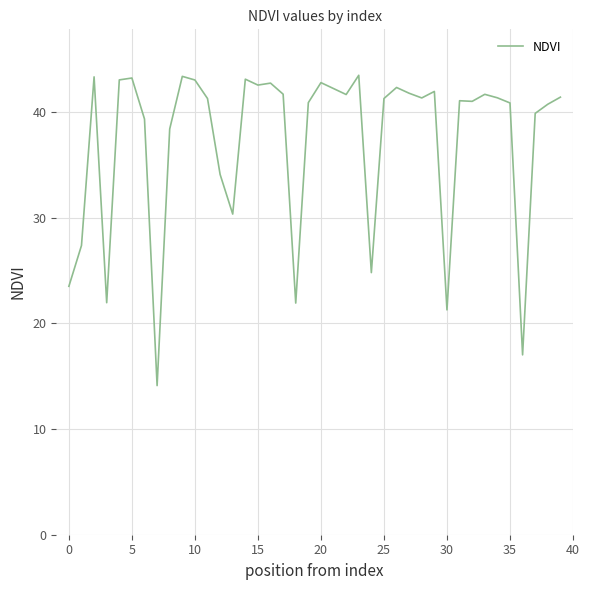

What is the greatest value displayed?

43.5